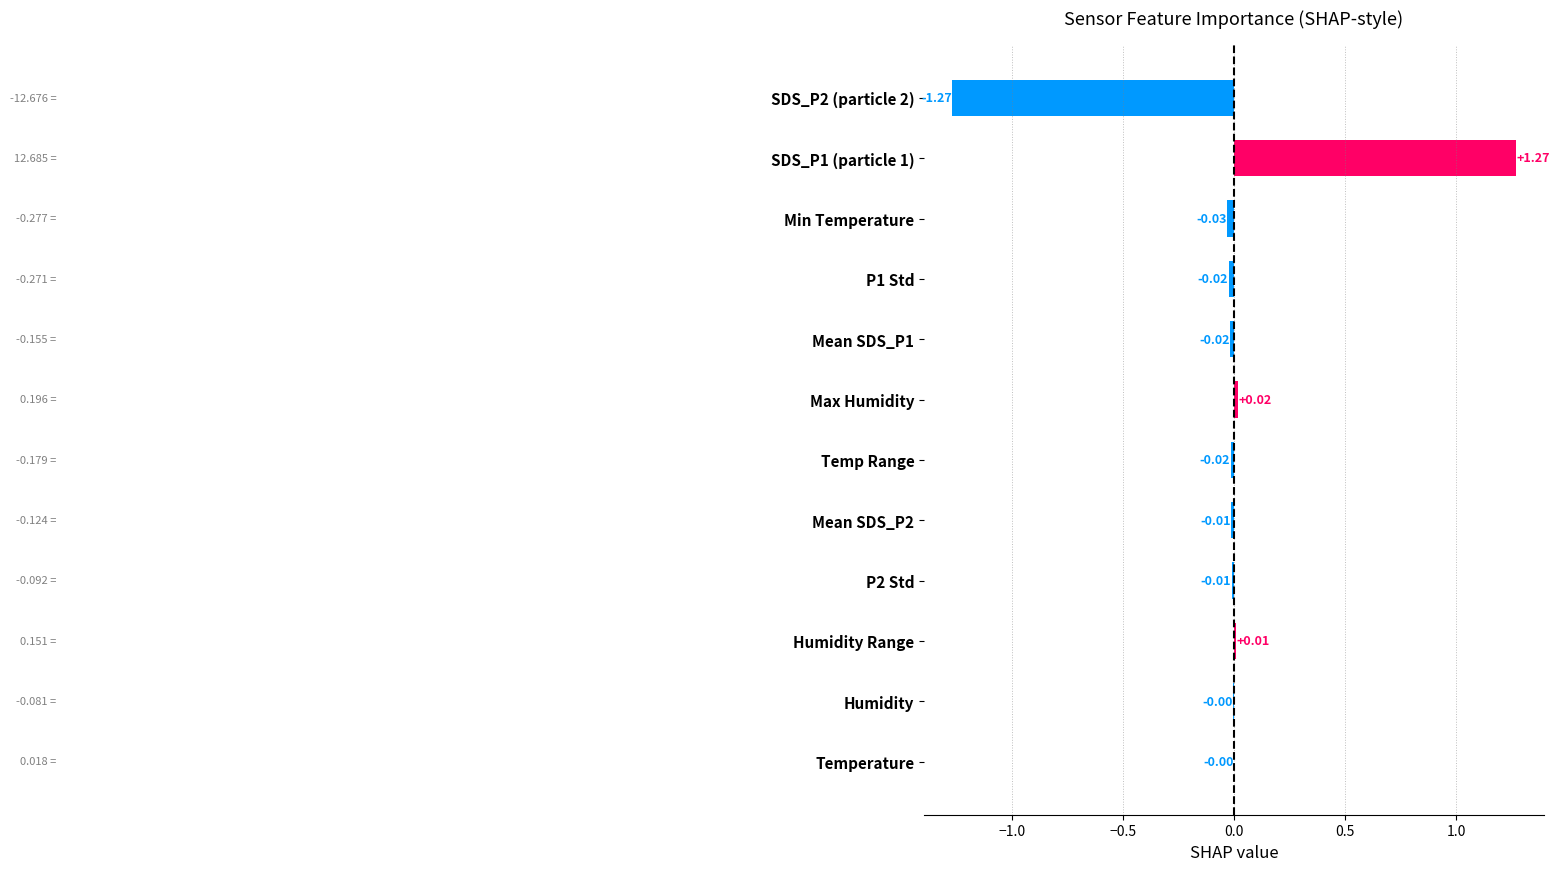

What is the smallest value displayed?

-1.3